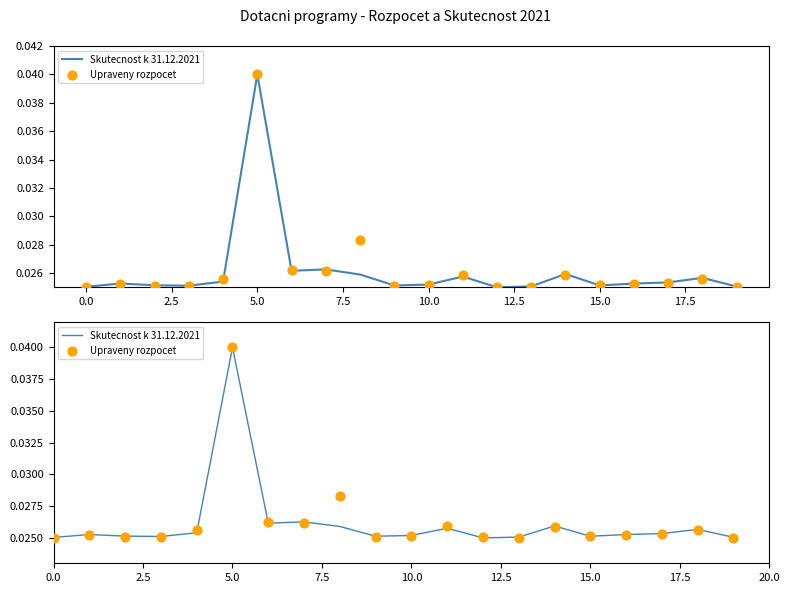

Which series reaches the maximum Y coordinate?

Skutecnost k 31.12.2021